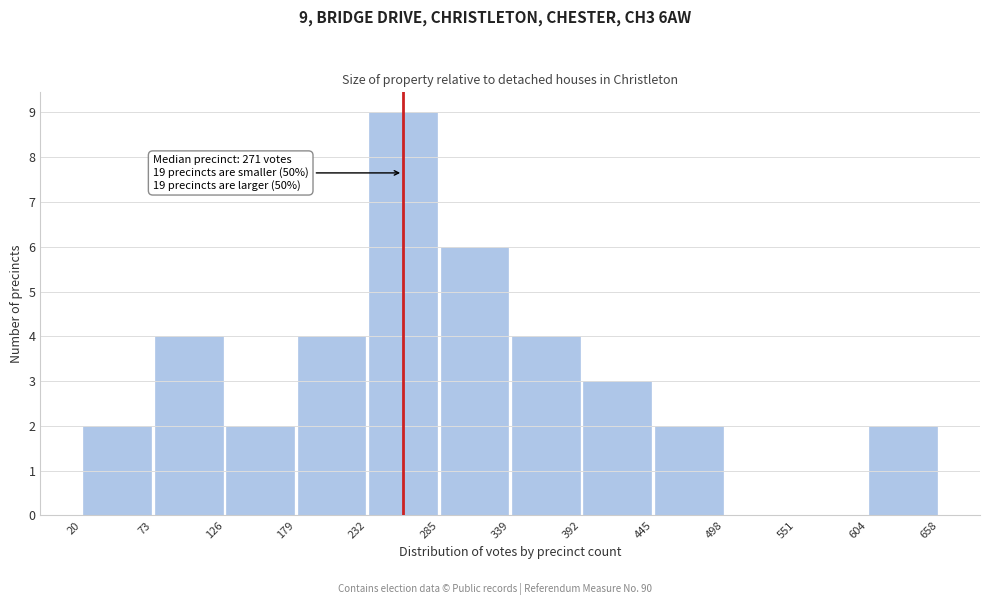

Which range on the x-axis has the tallest bar?

232 to 285